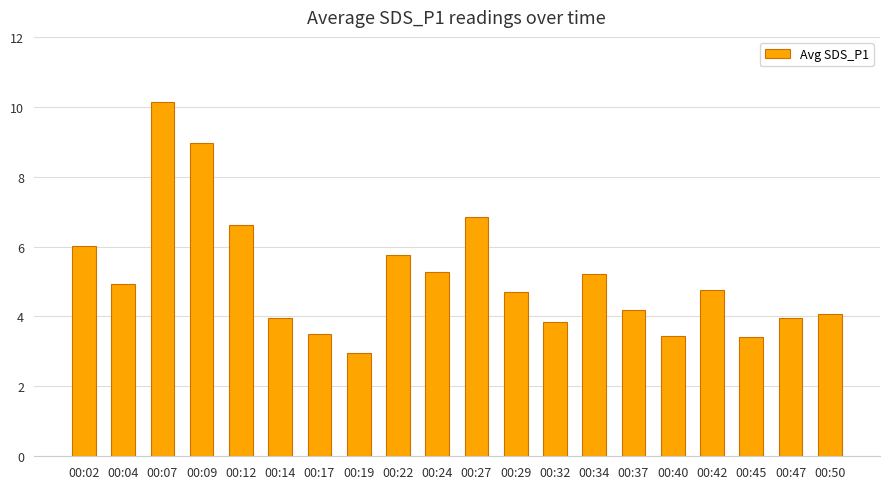

What is the value of the 12th bar from the left?

4.7